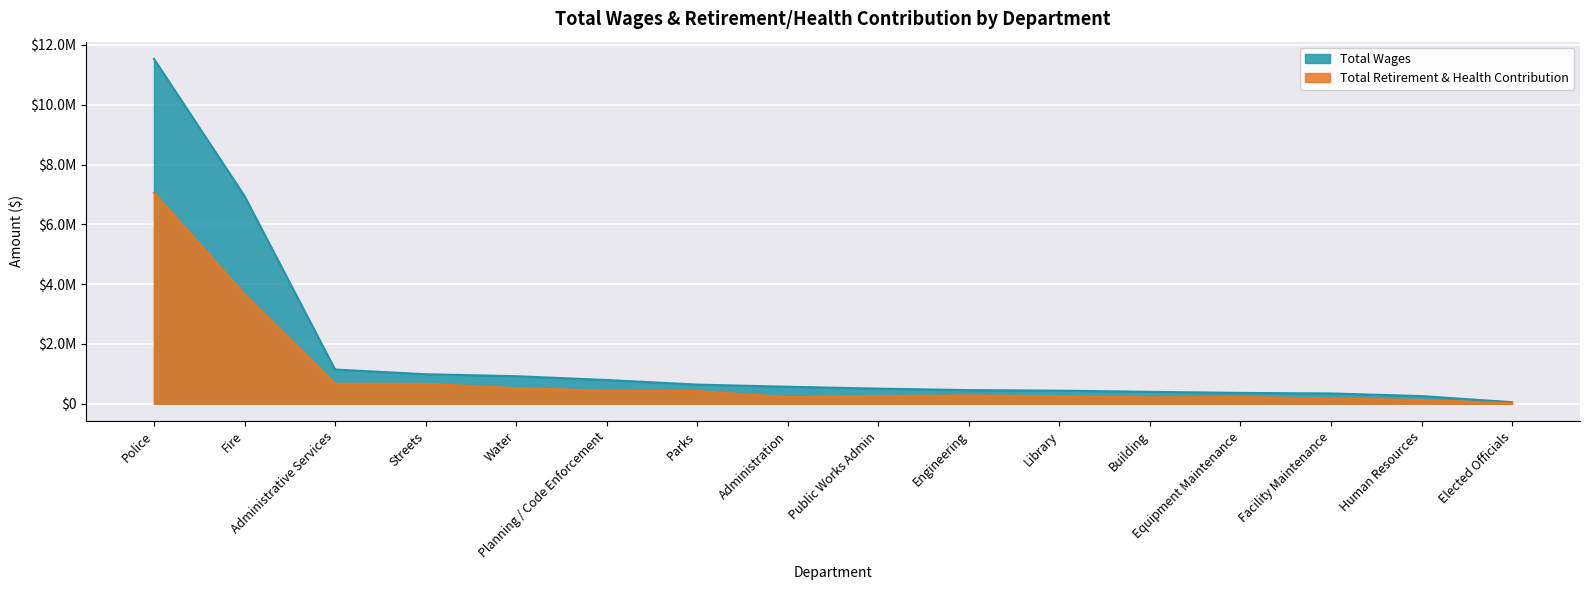

What is the difference between the maximum and minimum values in the Total Wages series?

11480138